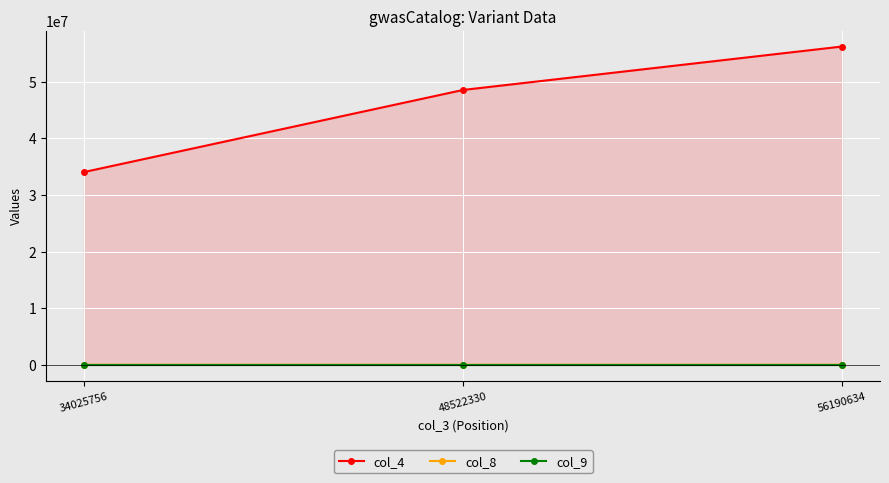

What is the average value of the col_8 series?

214.3